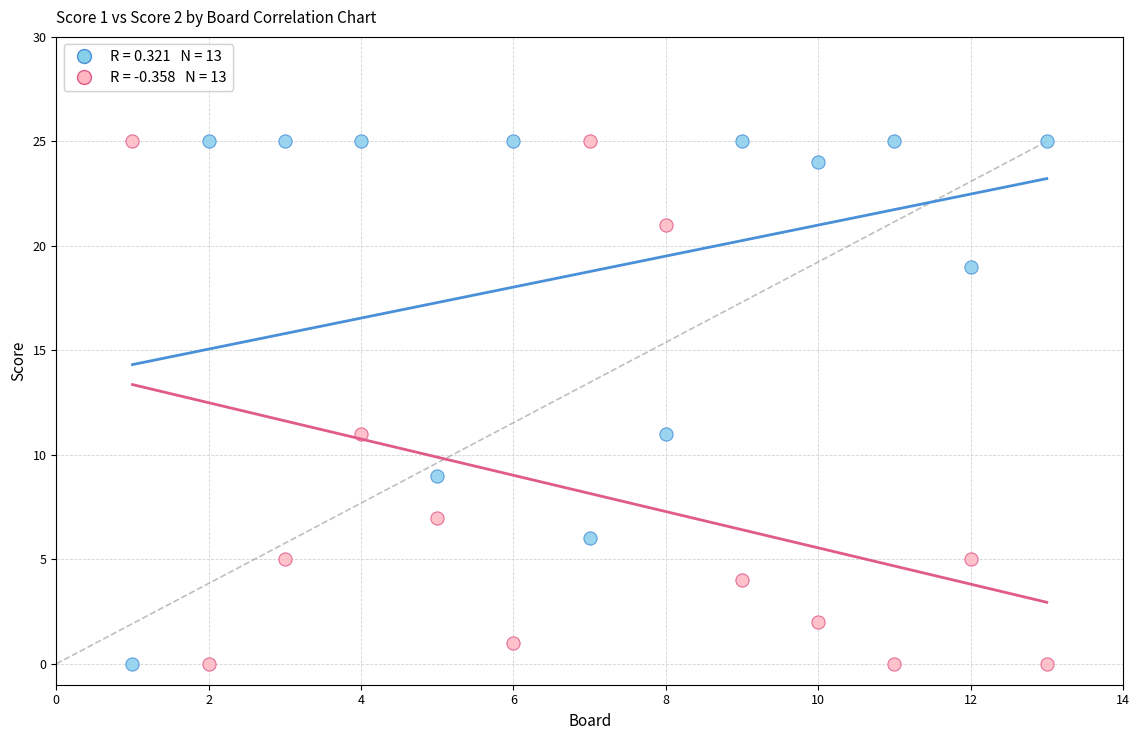

Across all data points, what is the range of Y values (max minus min)?

25